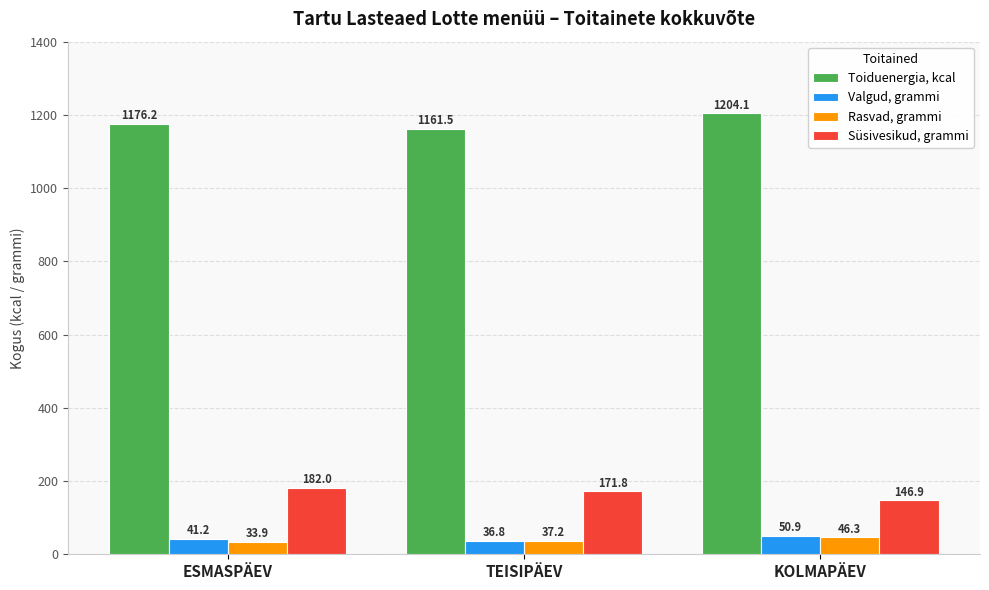

What position from the left is KOLMAPÄEV?

3